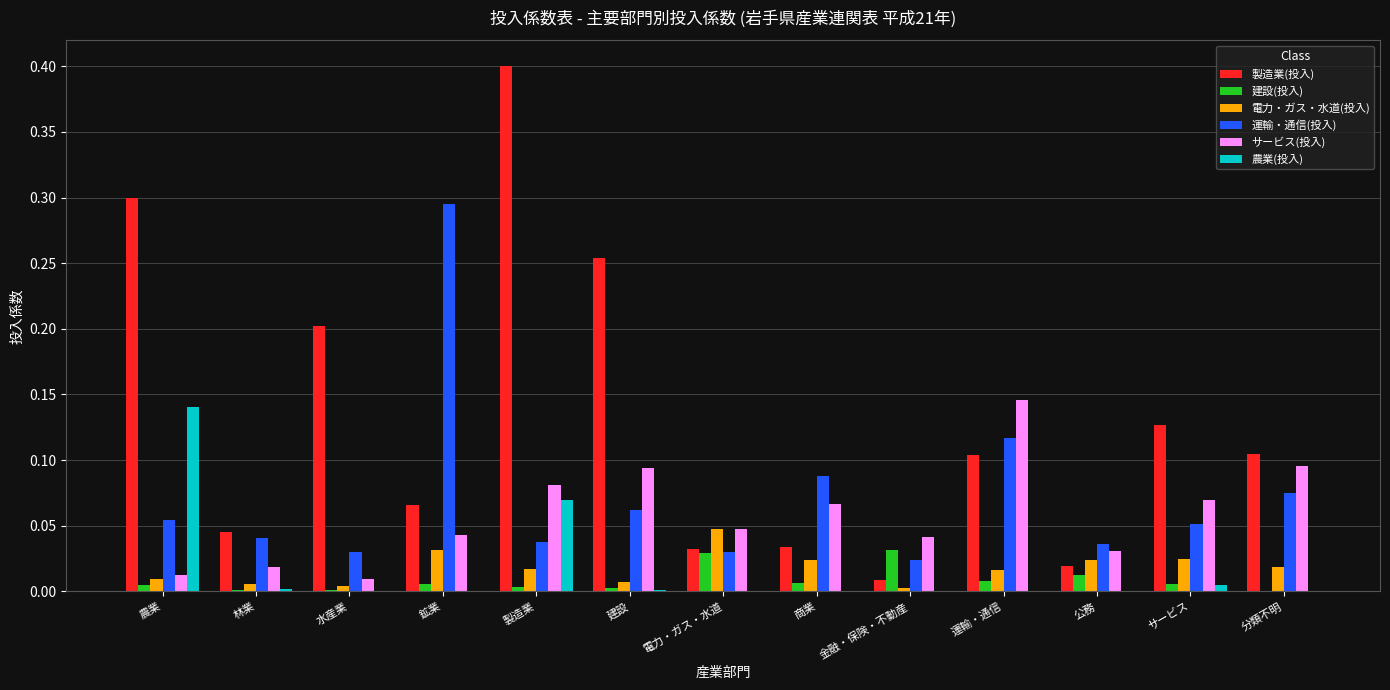

Which series has the largest total across all categories?

製造業(投入)